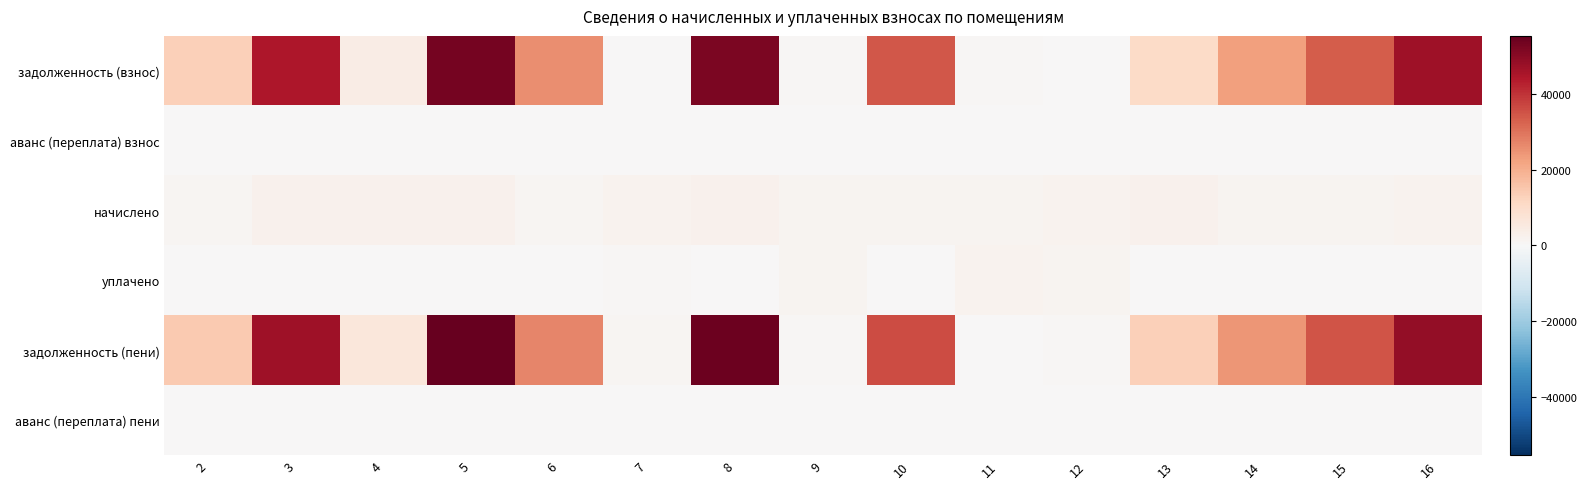

Reading left to right, list all the values displayed in this chart.

задолженность (взнос): 2=13139.3	3=44582.0	4=3953.2	5=52866.4	6=25827.8	7=0.0	8=51978.5	9=466.9	10=34320.2	11=508.4	12=0.0	13=10790.9	14=22661.8	15=33253.3	16=46734.6
аванс (переплата) взнос: 2=0.0	3=0.0	4=0.0	5=0.0	6=0.0	7=0.0	8=0.0	9=0.0	10=0.0	11=0.0	12=0.0	13=0.0	14=0.0	15=0.0	16=0.0
начислено: 2=1154.8	3=2401.2	4=2371.9	5=2401.2	6=1173.1	7=1734.0	8=2360.9	9=1466.4	10=1723.0	11=1510.4	12=2034.6	13=2239.9	14=1723.0	15=1510.4	16=2027.3
уплачено: 2=0.0	3=0.0	4=0.0	5=0.0	6=0.0	7=578.0	8=0.0	9=1444.5	10=0.0	11=2018.8	12=1356.4	13=0.0	14=0.0	15=0.0	16=0.0
задолженность (пени): 2=14294.1	3=46983.2	4=6325.0	5=55267.6	6=27001.0	7=1156.0	8=54339.4	9=488.8	10=36043.2	11=0.0	12=678.2	13=13030.8	14=24384.8	15=34763.7	16=48761.9
аванс (переплата) пени: 2=0.0	3=0.0	4=0.0	5=0.0	6=0.0	7=0.0	8=0.0	9=0.0	10=0.0	11=0.0	12=0.0	13=0.0	14=0.0	15=0.0	16=0.0